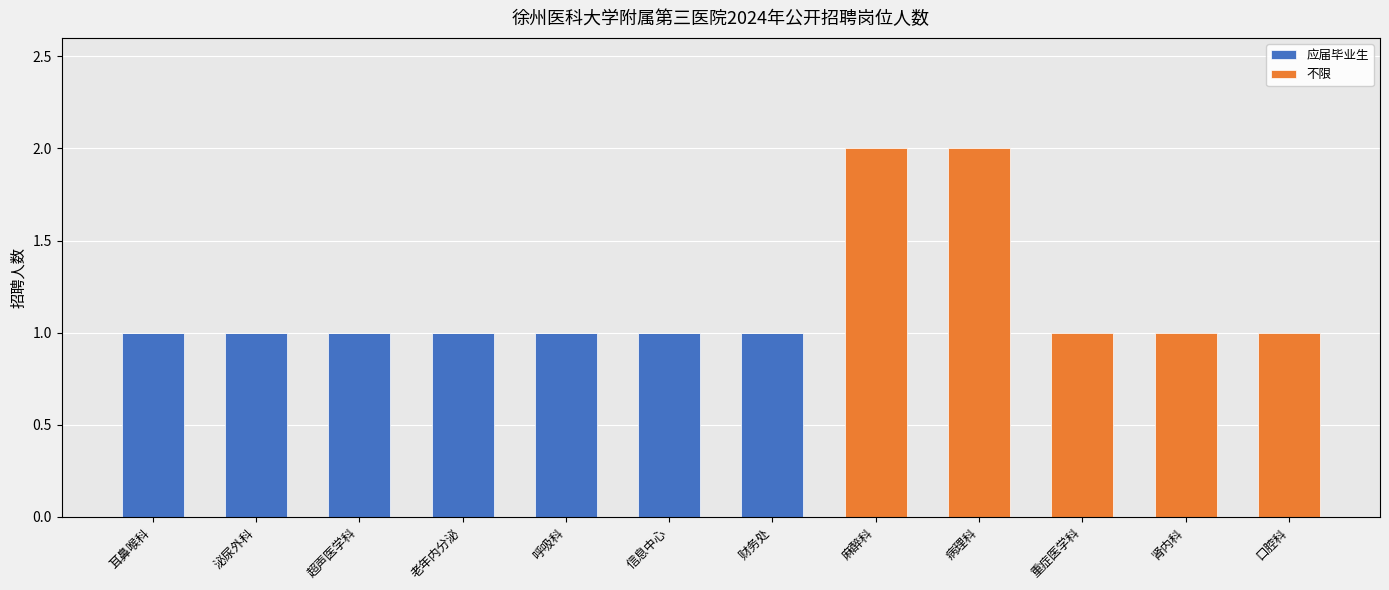

How many series are shown in this chart?

2